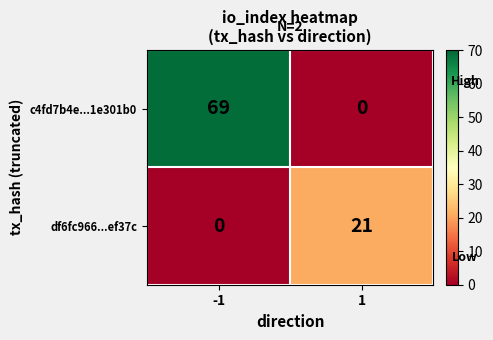

Count the number of categories in the chart.

2